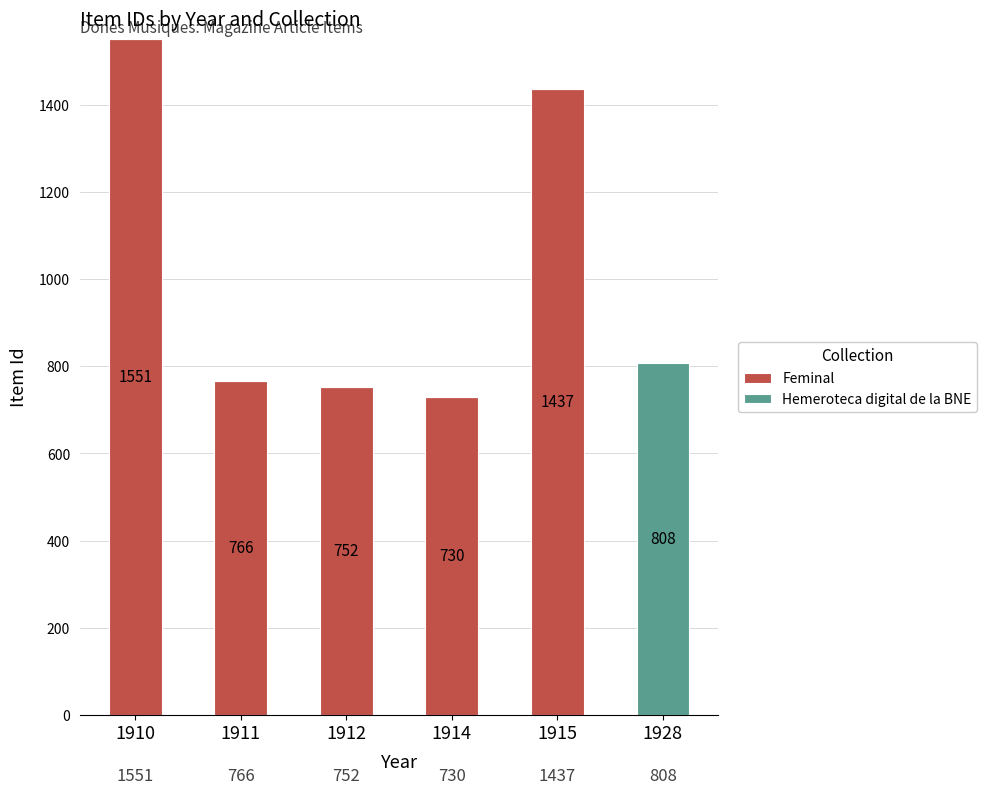

At which category is the sum across all series the highest?

1910